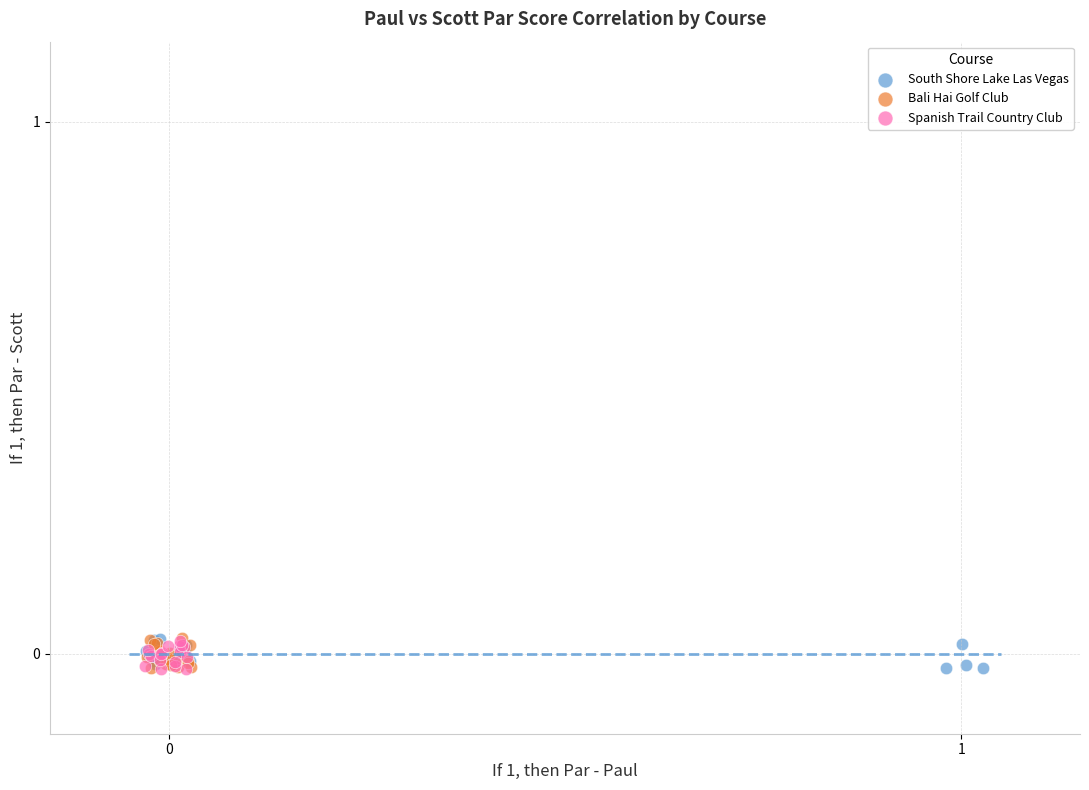

What are all the series names shown in the legend?

South Shore Lake Las Vegas, Bali Hai Golf Club, Spanish Trail Country Club